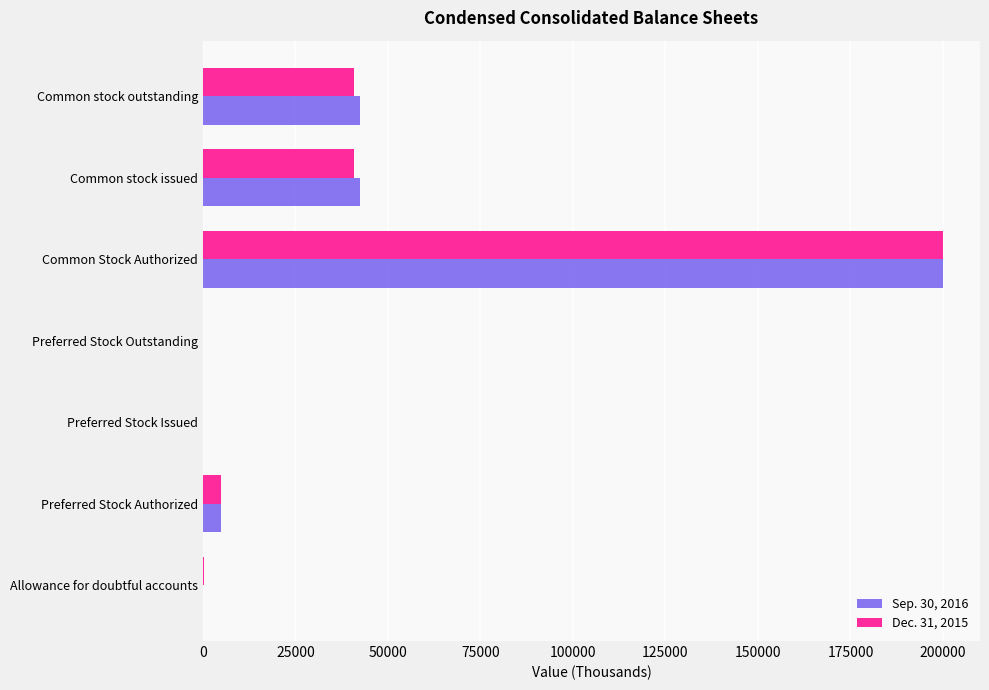

What is the sum of all Sep. 30, 2016 values?

289942